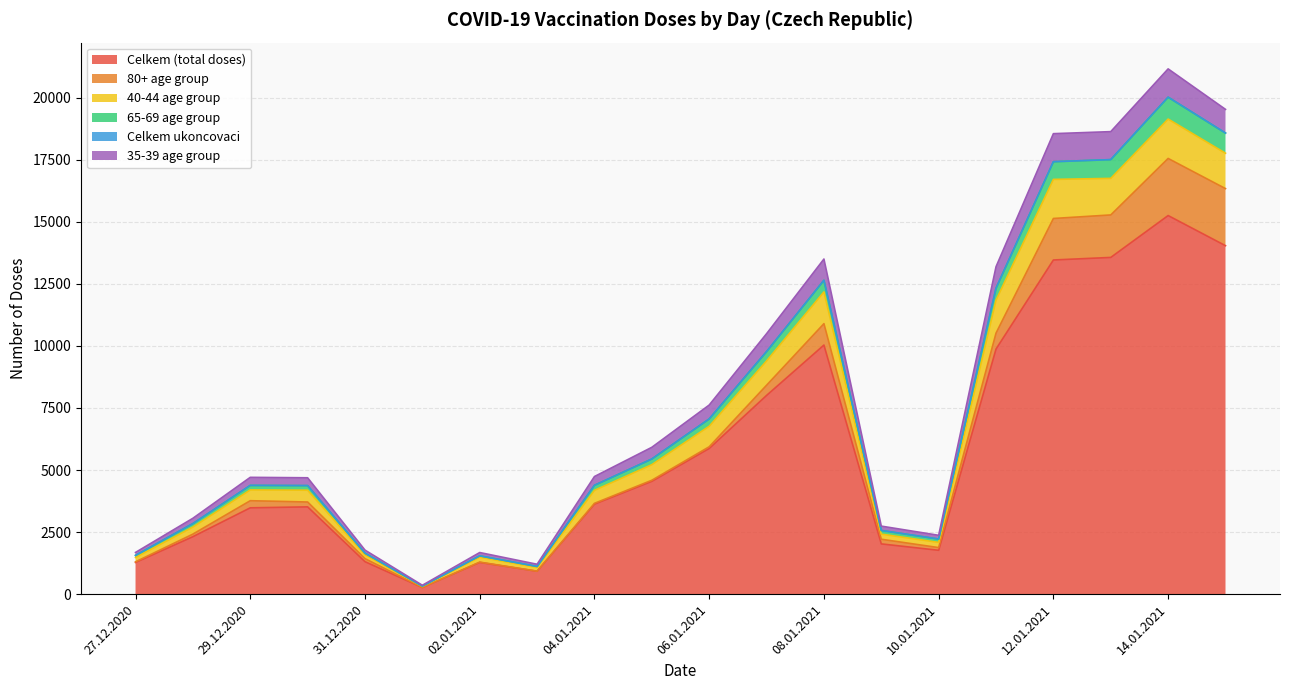

What is the difference between the highest and lowest values at 30.12.2020?

1172